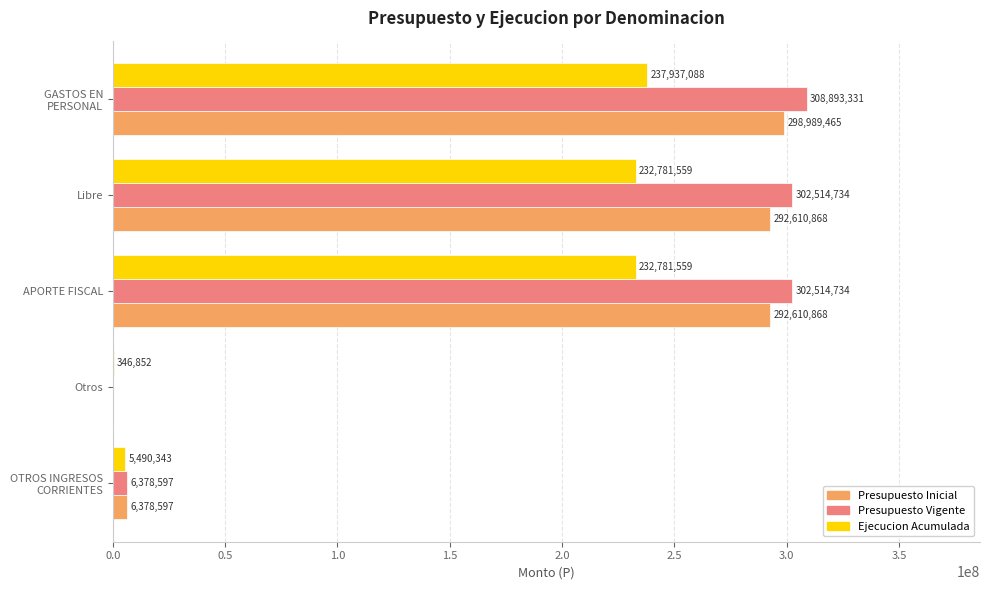

What is the sum of all Ejecucion Acumulada values?

709337401